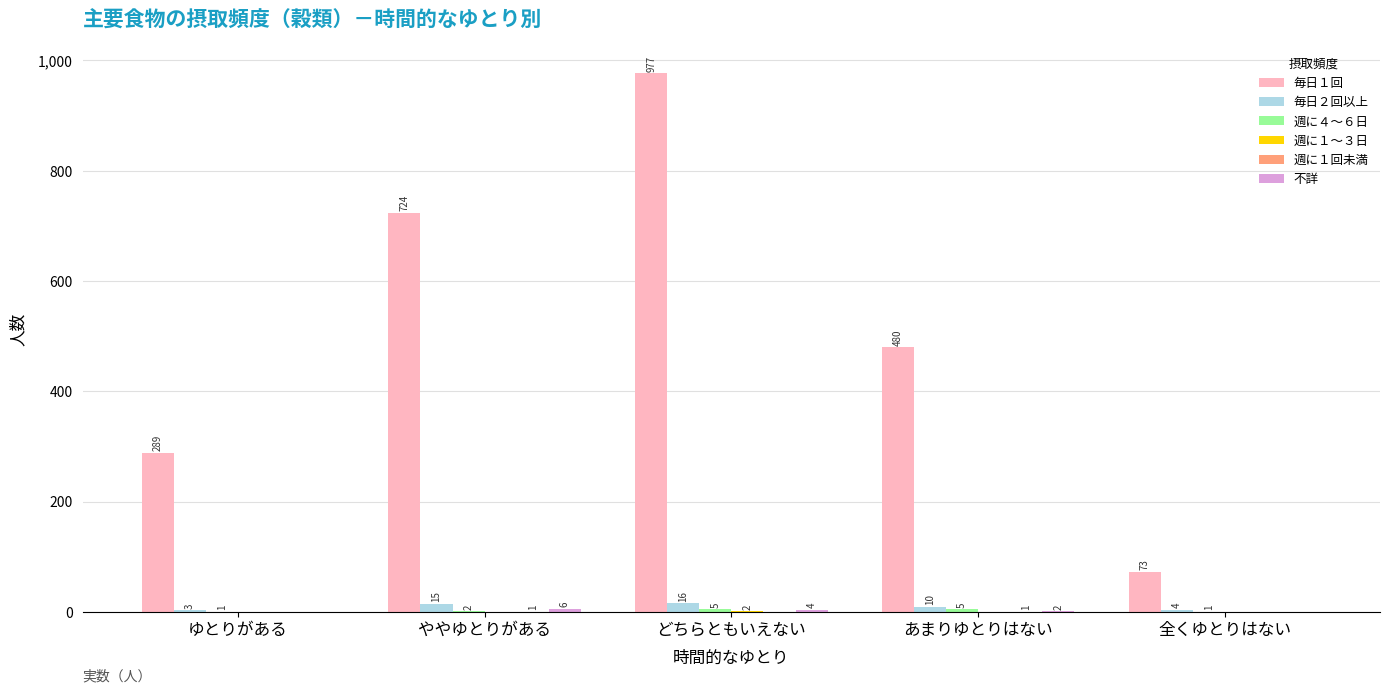

Between ゆとりがある and どちらともいえない, which series saw the biggest shift?

毎日１回